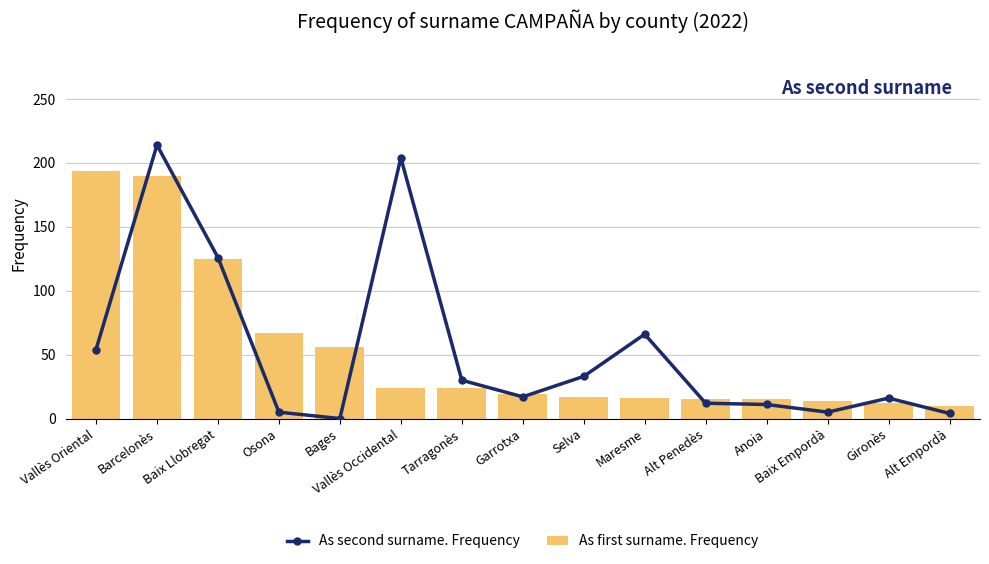

Reading left to right, what are all the values shown in this chart?

As second surname. Frequency: 54	214	126	5	0	204	30	17	33	66	12	11	5	16	4
As first surname. Frequency: 194	190	125	67	56	24	24	19	17	16	15	15	14	12	10